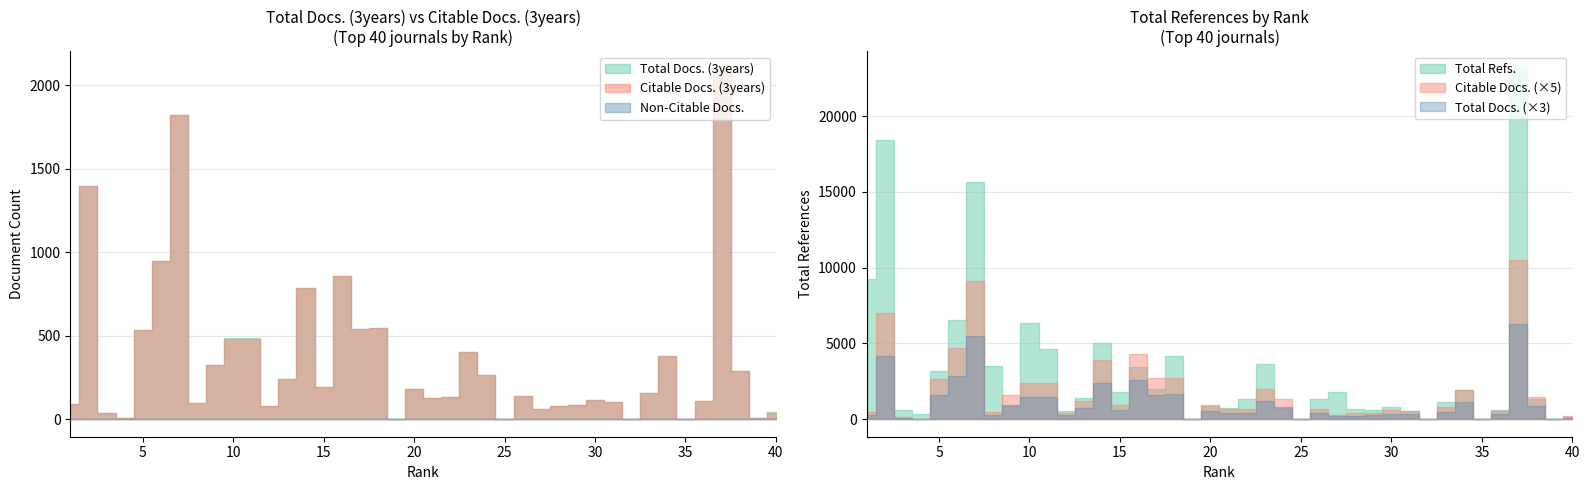

Is the value of Total Refs. at 33 greater than the value of Citable Docs. (3years) at 18?

Yes